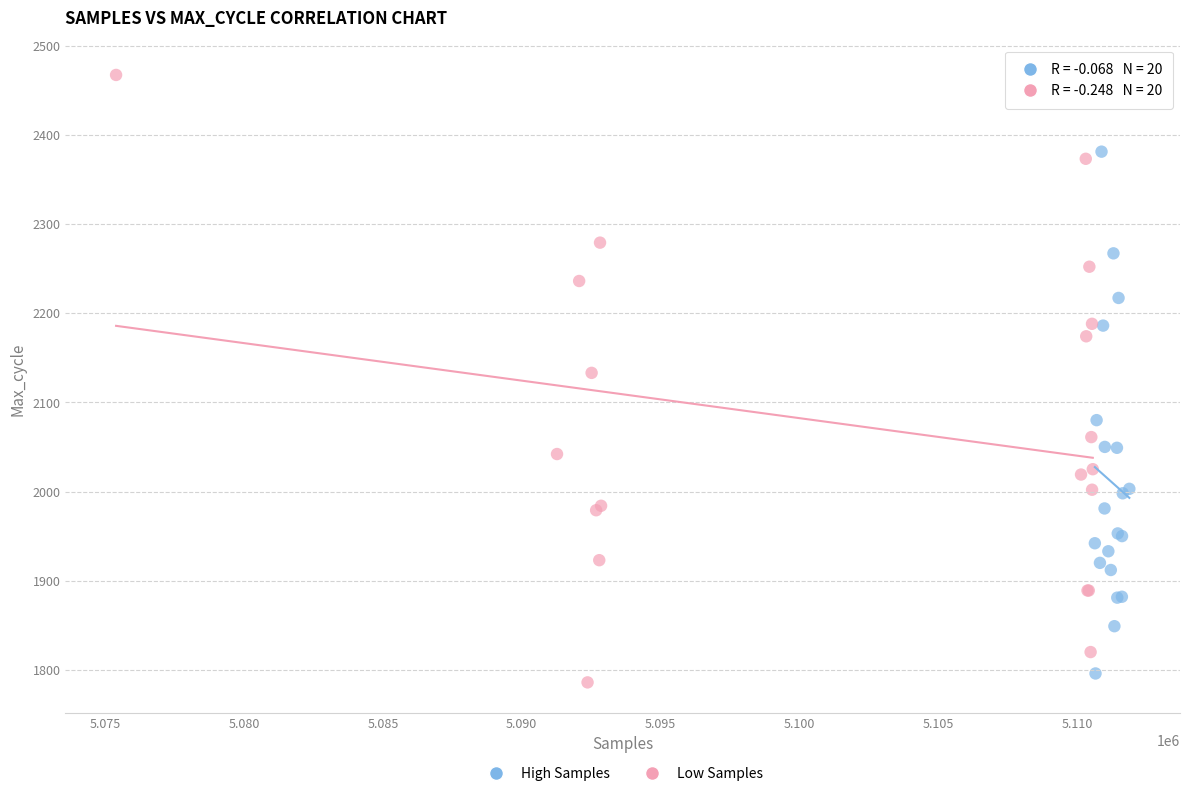

Which series reaches the maximum Y coordinate?

Low Samples